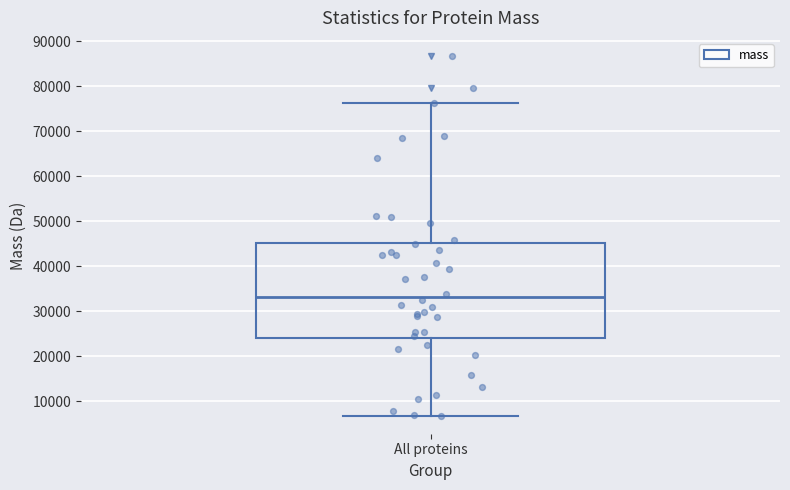

Transcribe this box plot: give where the median line is, the range the box spans, and where the two whiskers end, as read against the y-axis. The values are not printed on the chart, so give them approximately, as read against the axis.

median 33000, box 24000 to 45000, whiskers 7000 to 76000